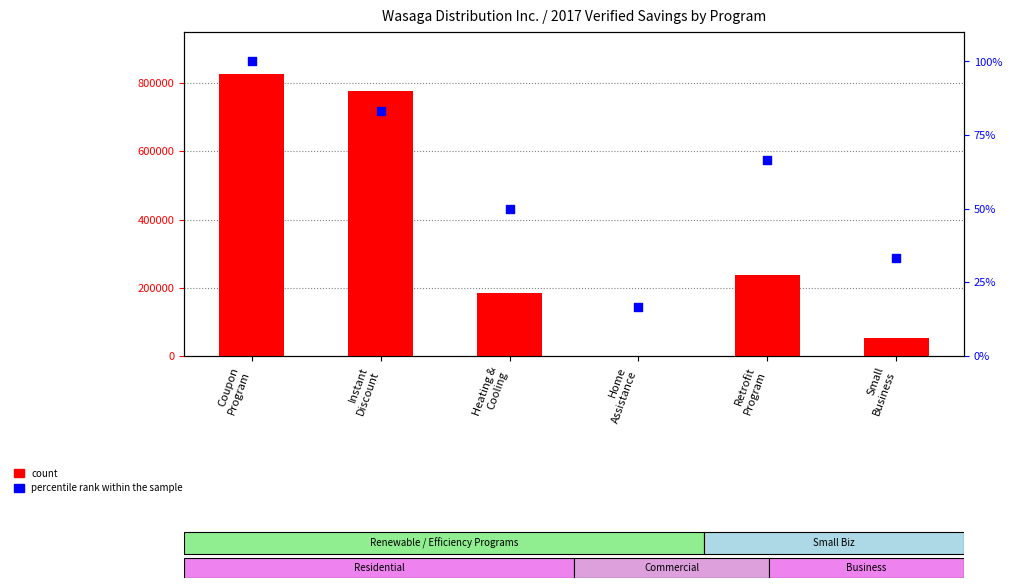

Which series has the largest total across all categories?

count